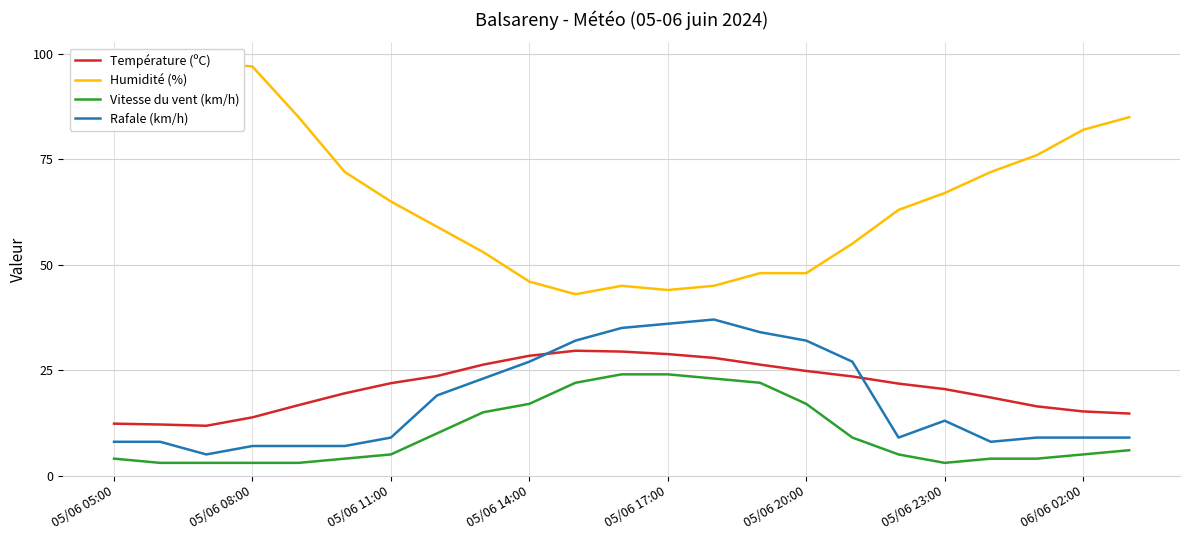

What is the minimum value for Vitesse du vent (km/h)?

3.0